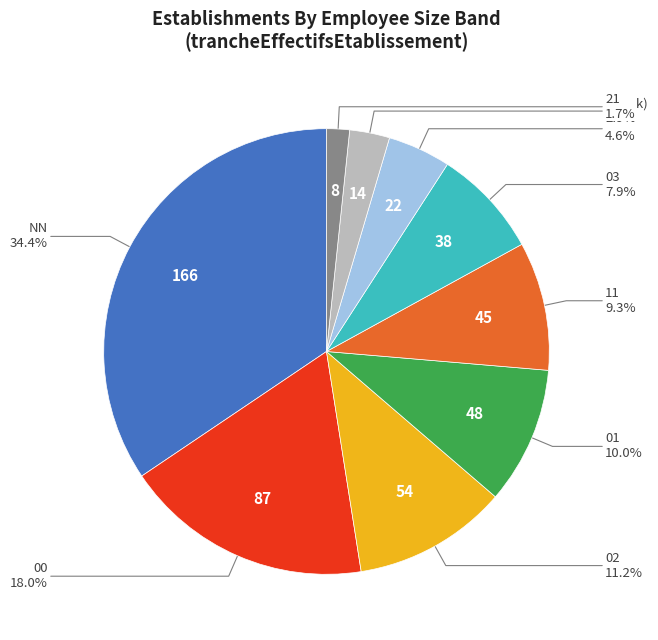

How many segments does this pie chart have?

9